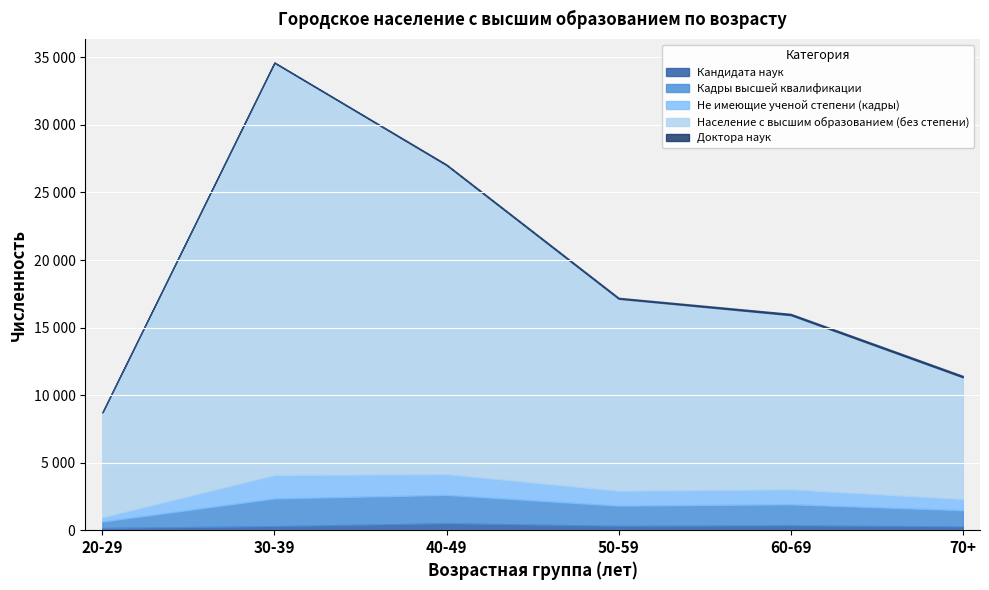

At which label is Население с высшим образованием (без степени) closest to 21658?

50-59